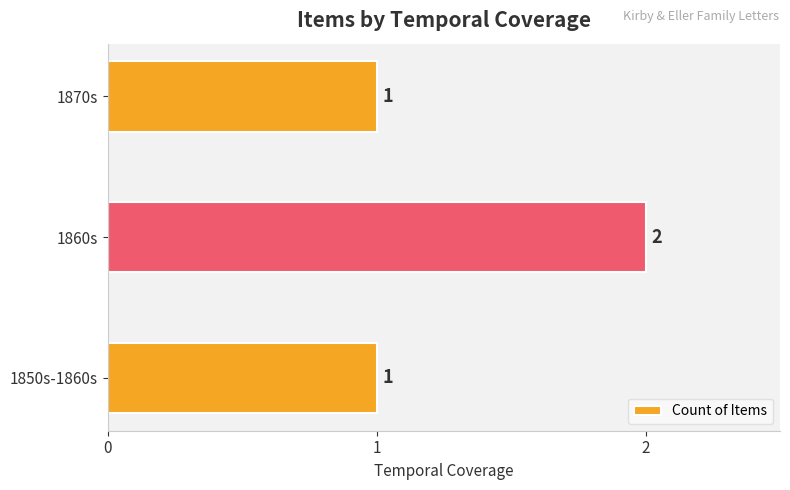

Is it true that the value at 1870s is 0?

False